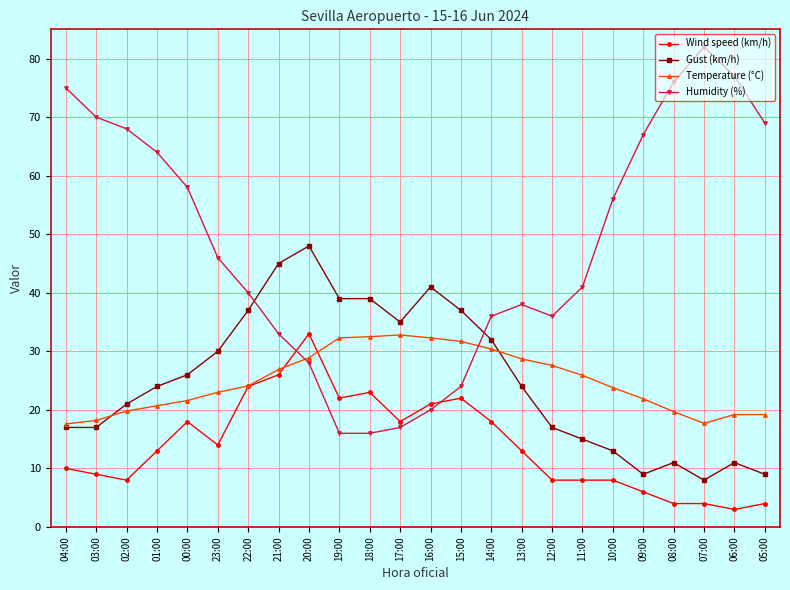

How many lines are shown in the chart?

4